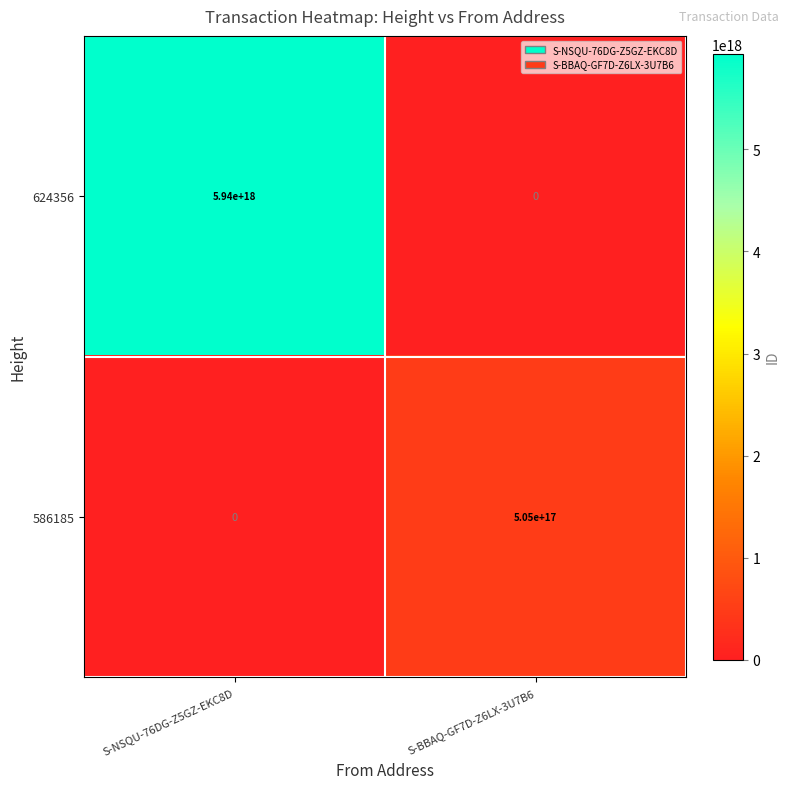

Which series has the widest spread of values?

624356